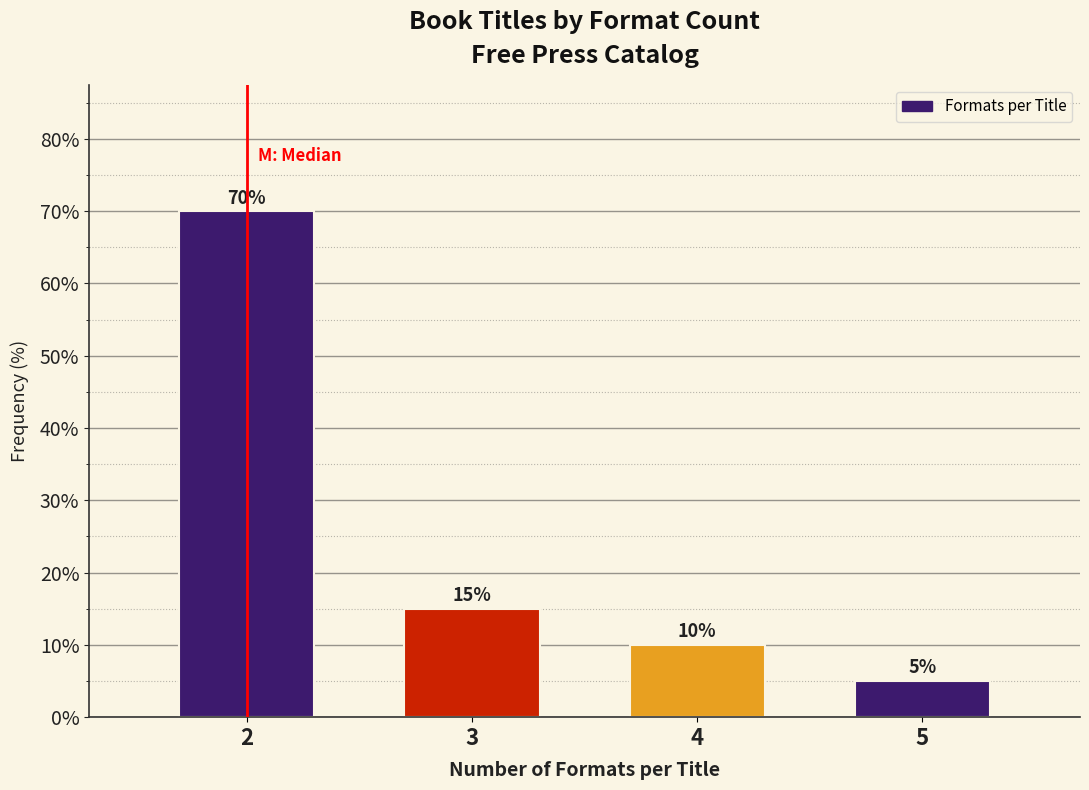

Reading left to right, list all the values displayed in this chart.

2=70	3=15	4=10	5=5